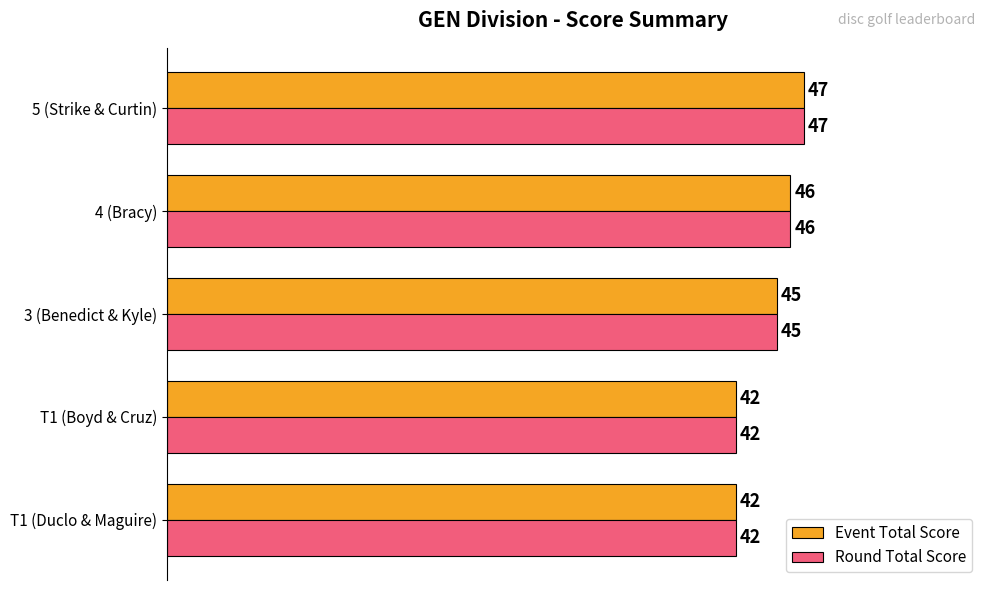

Where is Event Total Score nearest to the value 44?

3 (Benedict & Kyle)